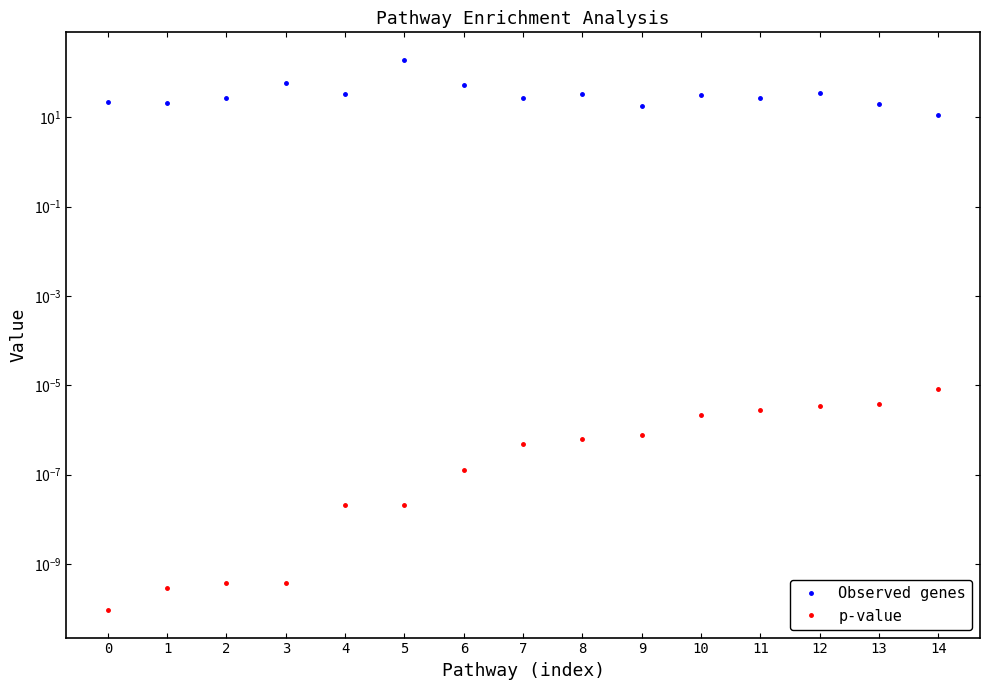

How many lines are shown in the chart?

2